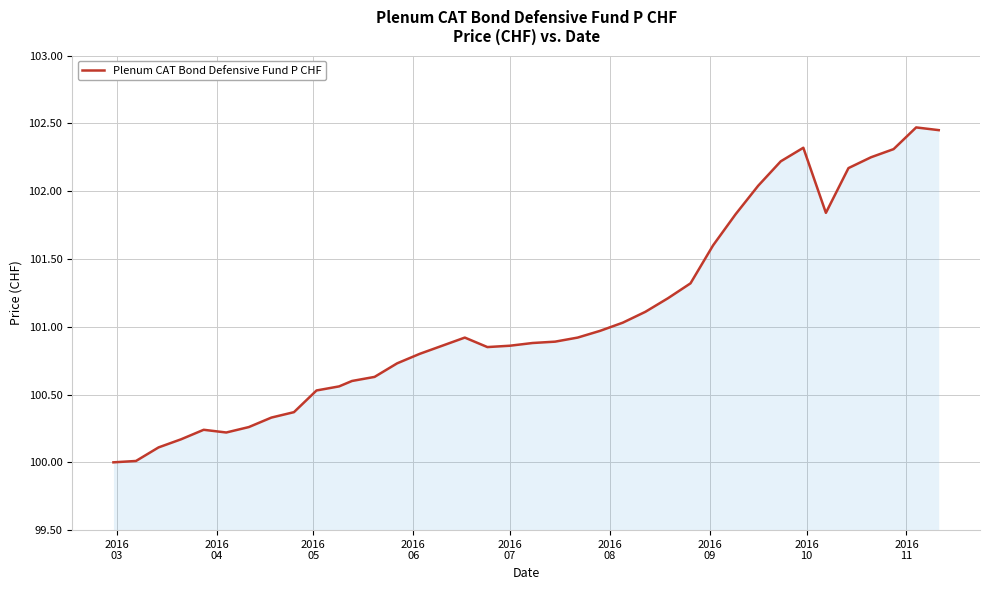

What is the minimum value shown in the chart?

100.0